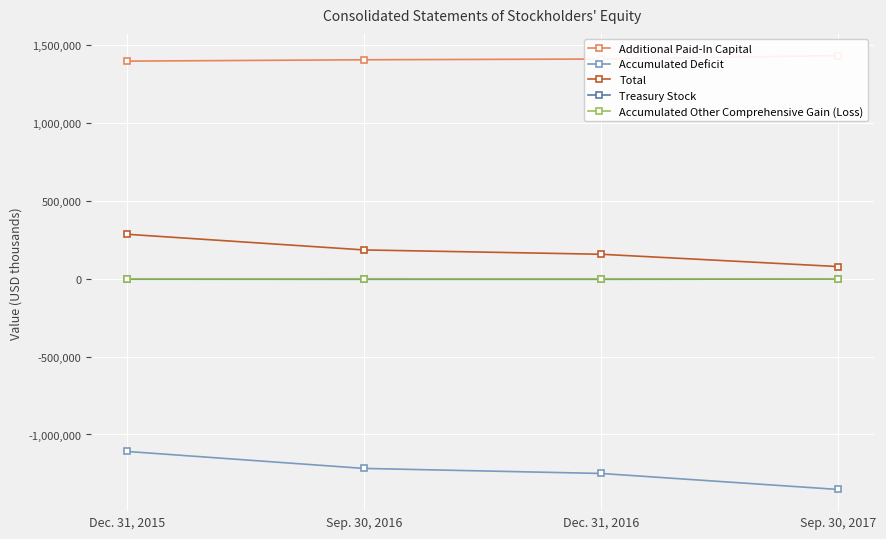

How many values in the Treasury Stock series are below -2747?

2